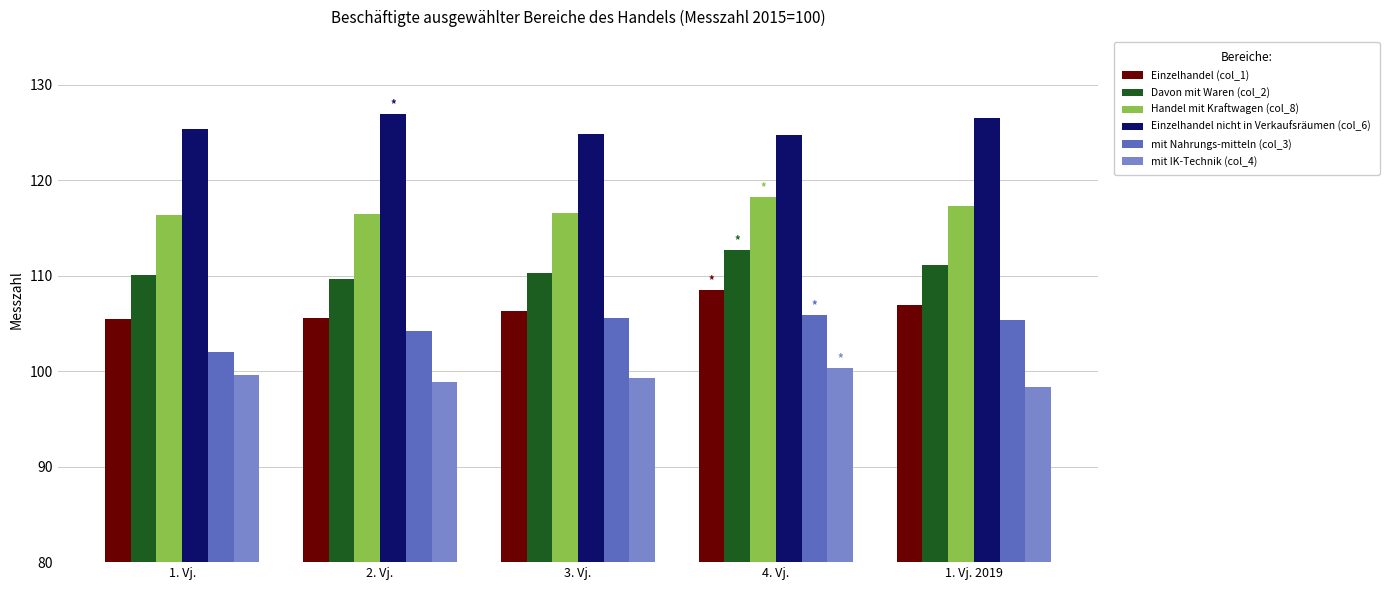

True or false: mit Nahrungs-mitteln (col_3) has a value of 169.3 at 3. Vj..

False